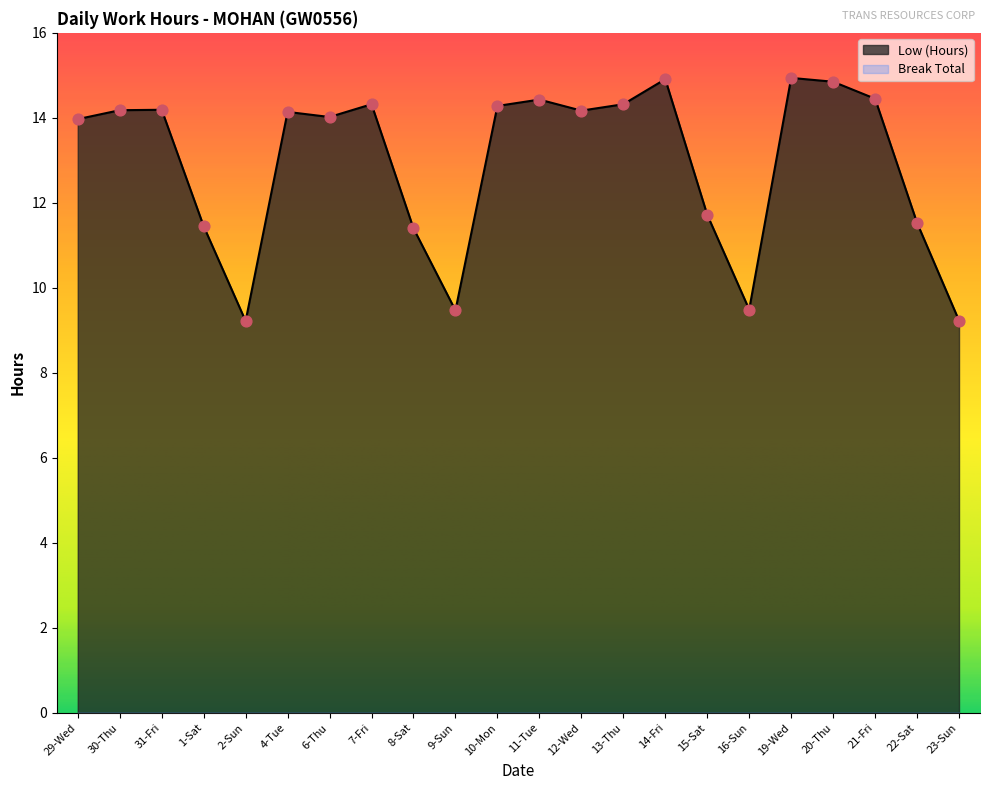

Which has a higher value, 20-Thu or 31-Fri?

20-Thu